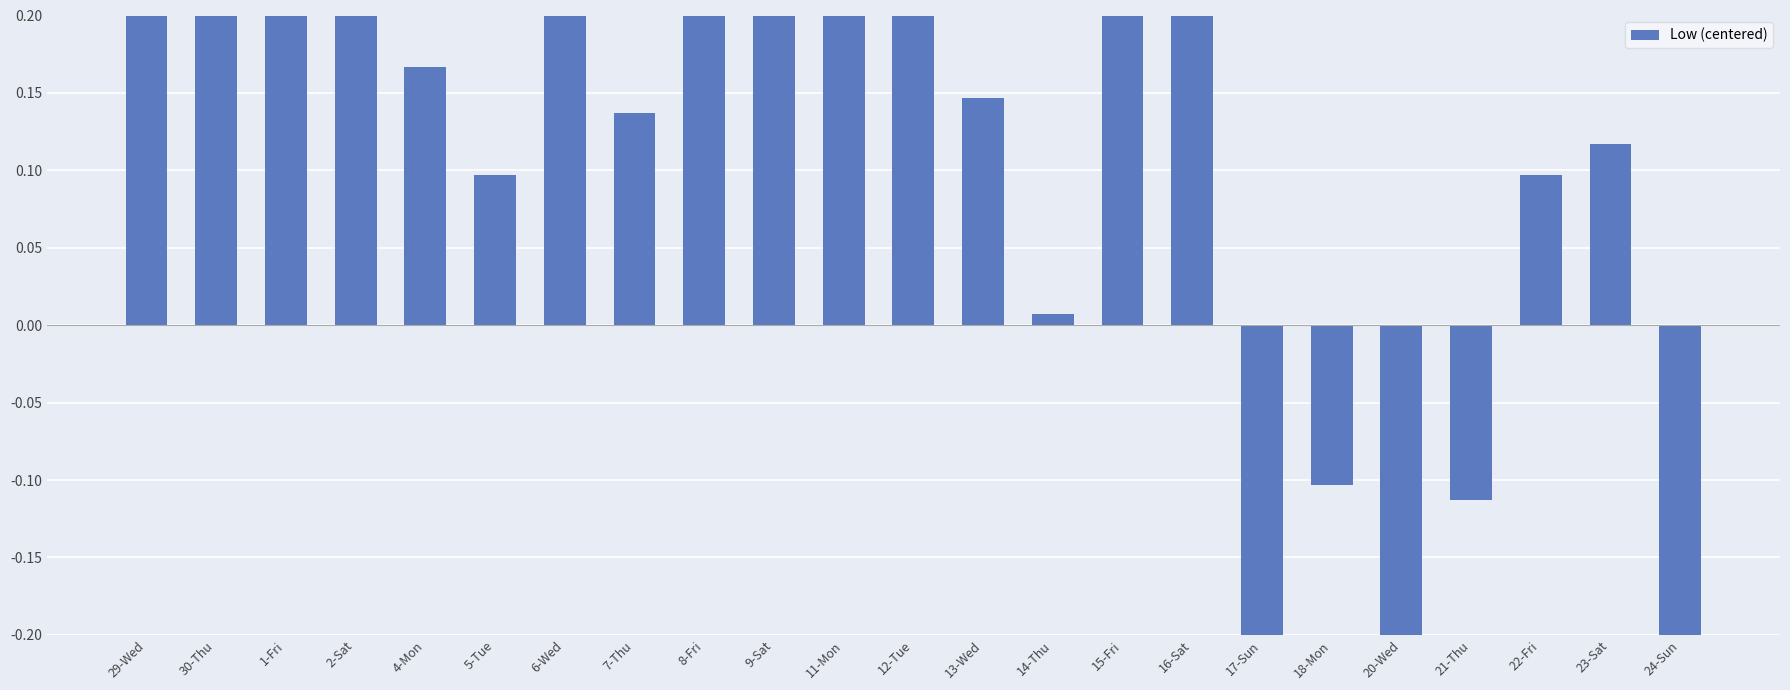

Is it true that the value at 24-Sun is -1.3?

True